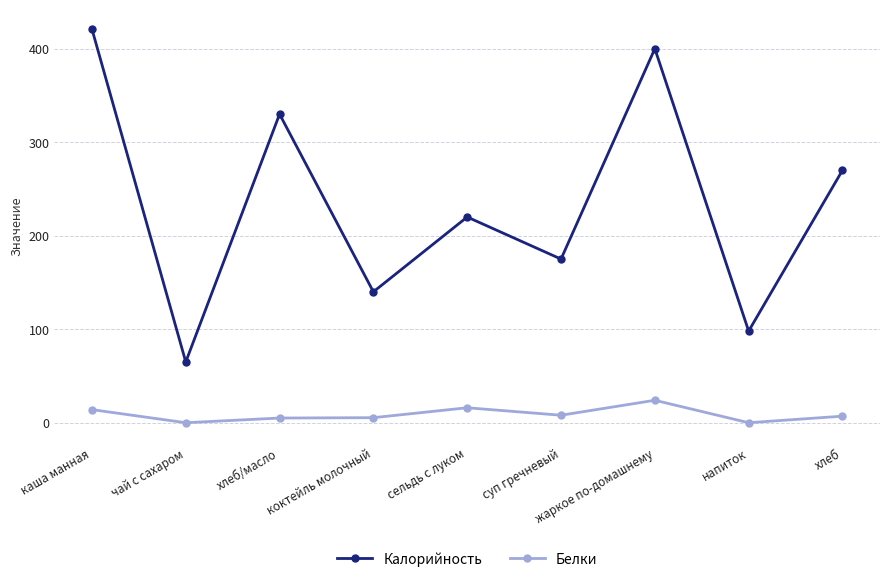

Count the number of categories in the chart.

9